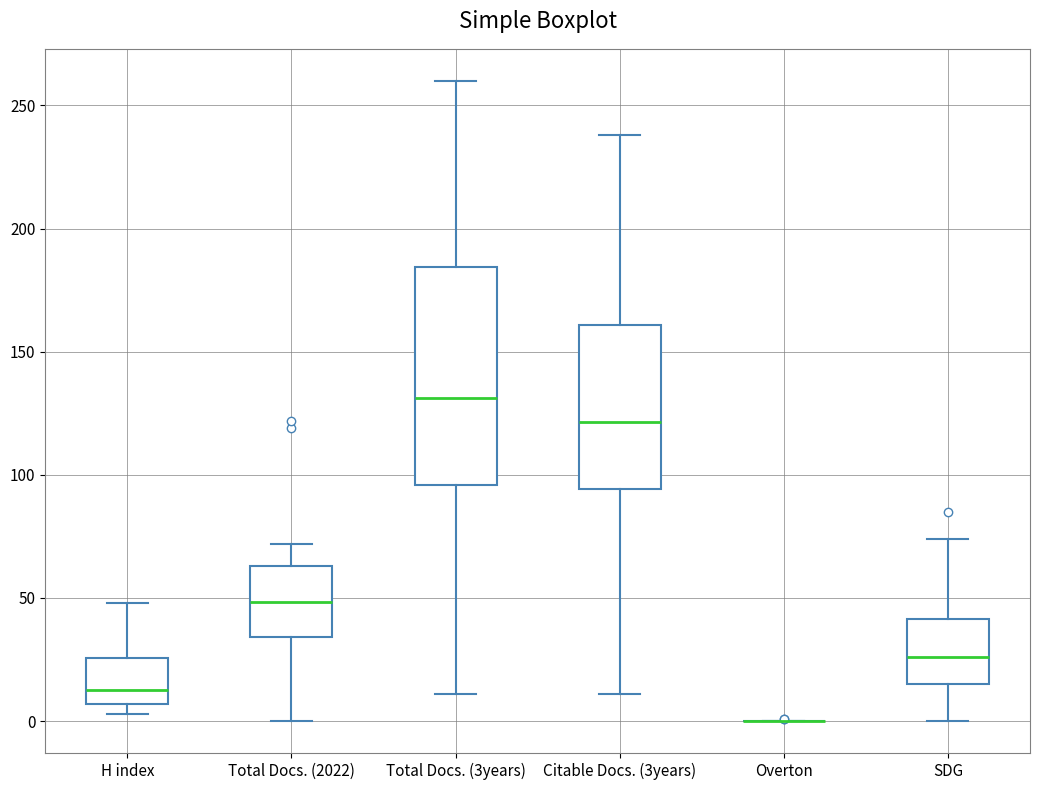

Comparing the boxes themselves (not the whiskers), which one is the tallest?

Total Docs. (3years)